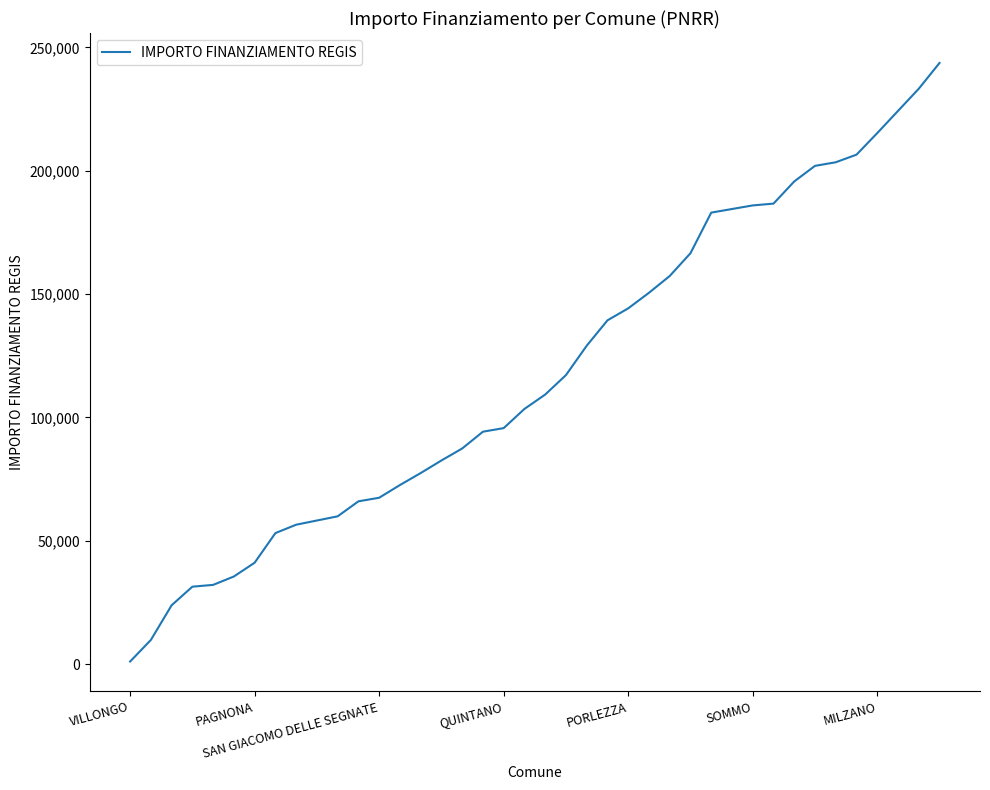

What is the difference between the maximum and minimum values?

242687